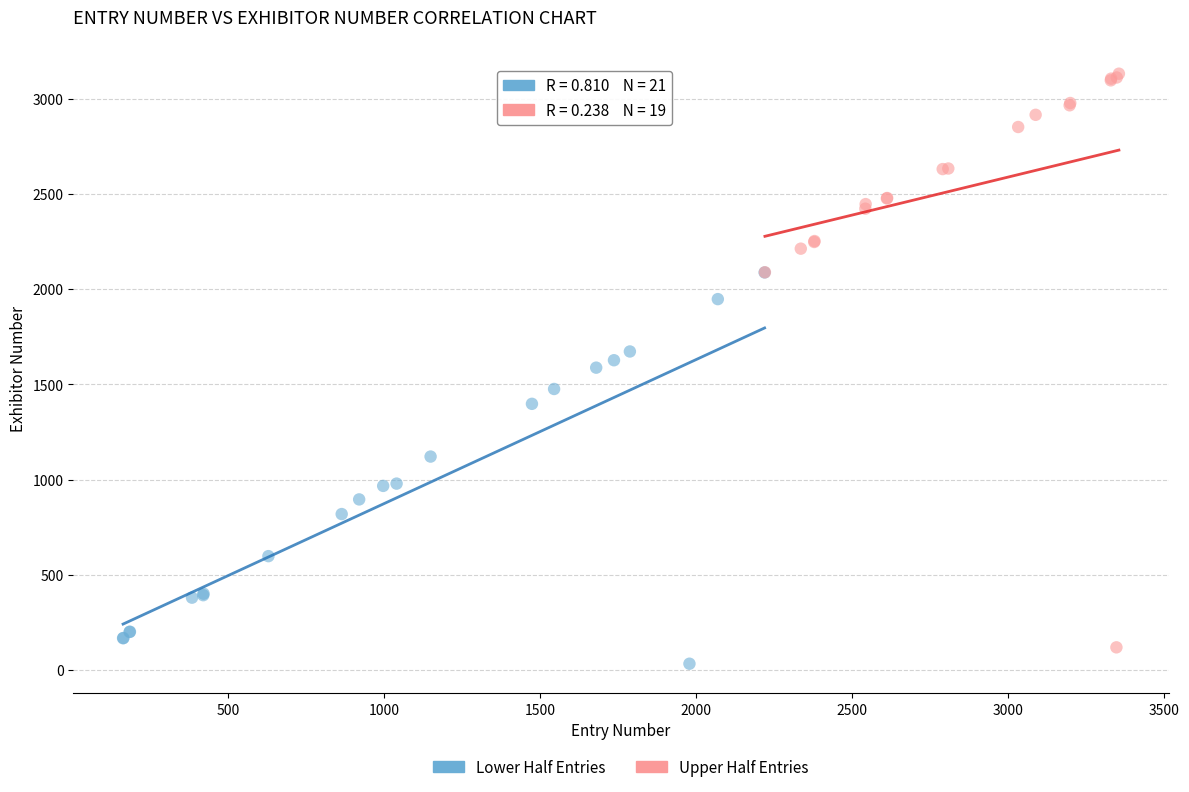

Which series reaches the maximum Y coordinate?

Upper Half Entries